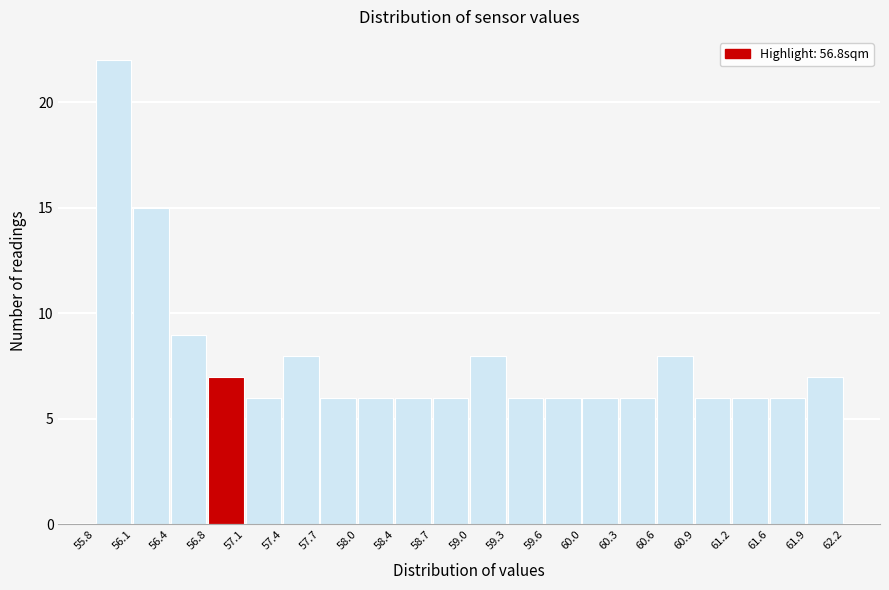

Reading left to right, transcribe this chart: for each bar, give the range it covers on the x-axis and its height. The values are not printed on the chart, so give them approximately, as read against the axis.

55.8 to 56.1: 22
56.1 to 56.4: 15
56.4 to 56.8: 9
56.8 to 57.1: 7
57.1 to 57.4: 6
57.4 to 57.7: 8
57.7 to 58.0: 6
58.0 to 58.4: 6
58.4 to 58.7: 6
58.7 to 59.0: 6
59.0 to 59.3: 8
59.3 to 59.6: 6
59.6 to 60.0: 6
60.0 to 60.3: 6
60.3 to 60.6: 6
60.6 to 60.9: 8
60.9 to 61.2: 6
61.2 to 61.6: 6
61.6 to 61.9: 6
61.9 to 62.2: 7